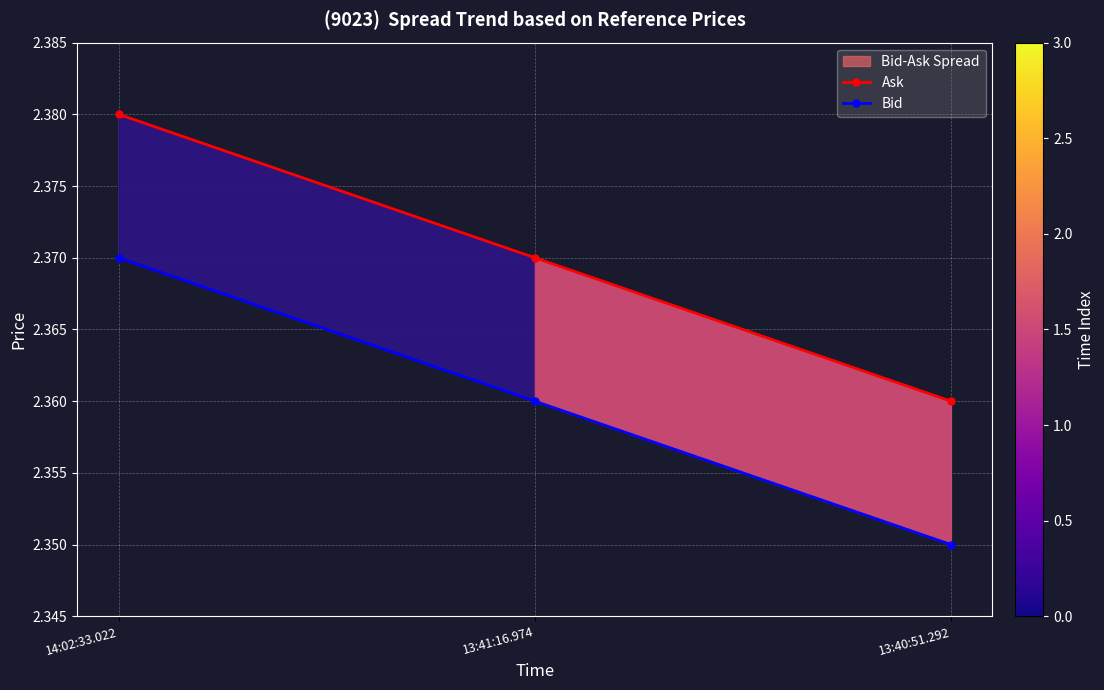

The value of Bid at 13:40:51.292 is 0.9. True or false?

False